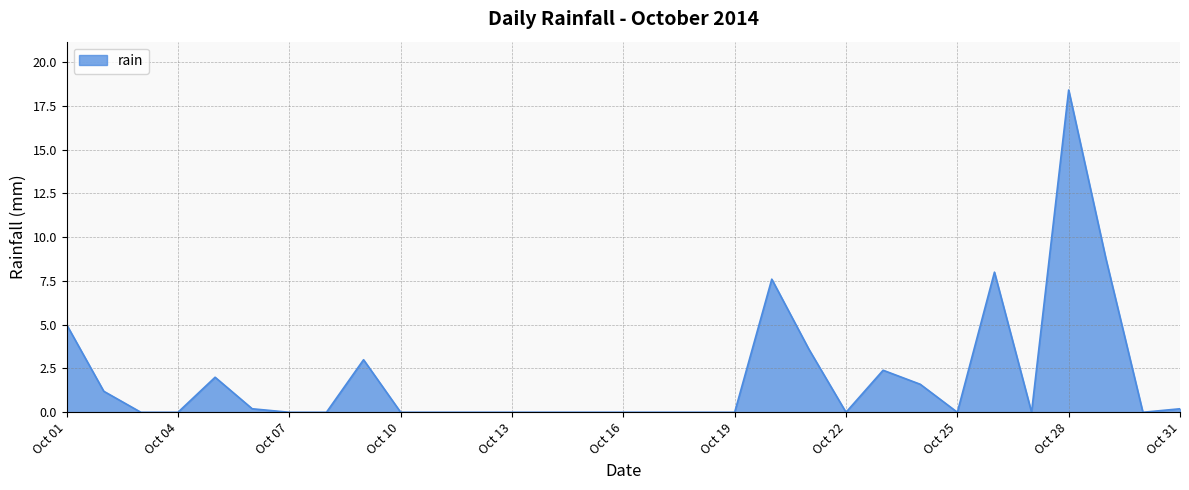

What is the difference between the maximum and minimum values?

18.4